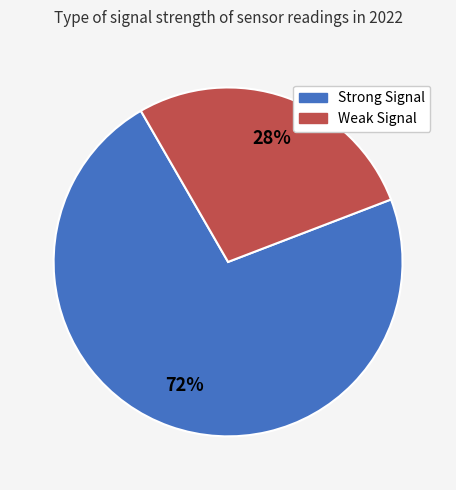

To the nearest percent, what is the average slice percentage?

50%